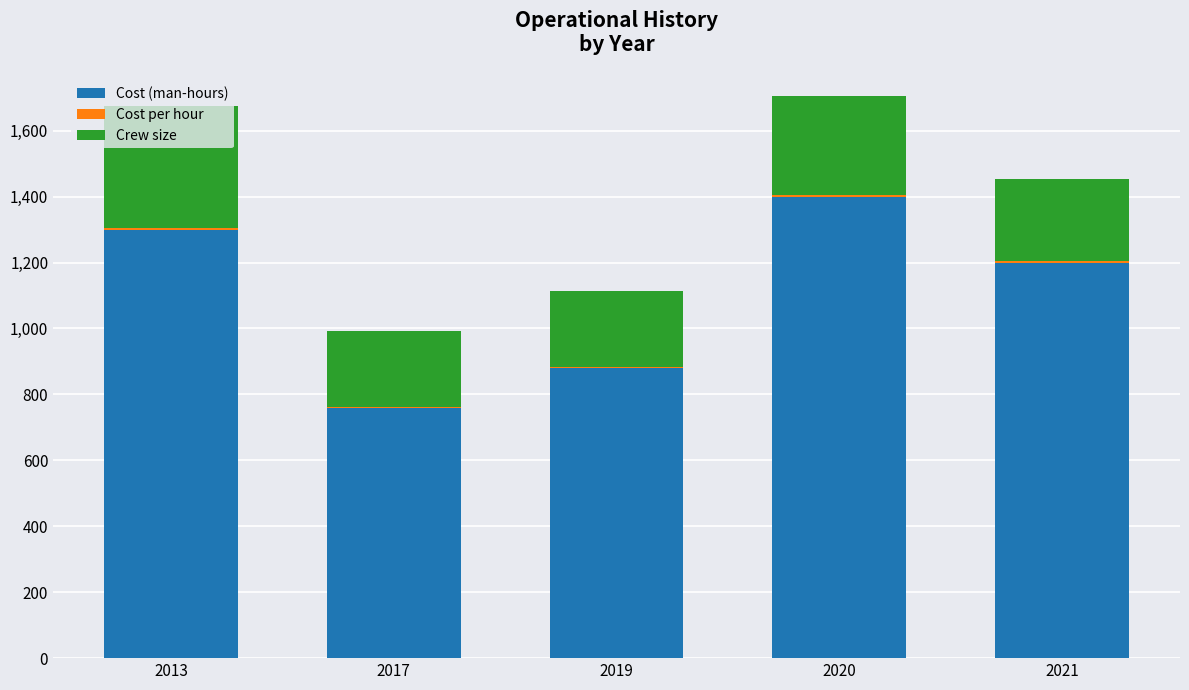

At which label is Cost (man-hours) closest to 1080?

2021